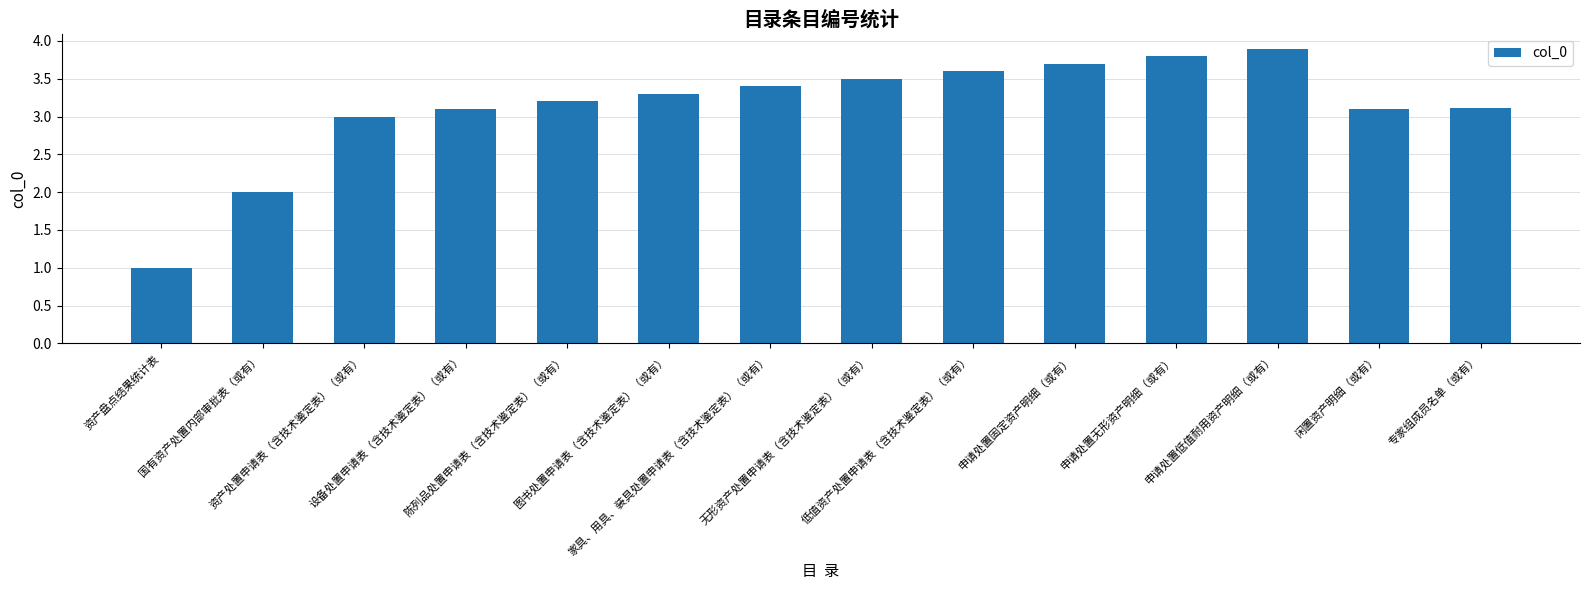

Reading right to left, transcribe all the data shown in this chart.

专家组成员名单（或有）=3.1	闲置资产明细（或有）=3.1	申请处置低值耐用资产明细（或有）=3.9	申请处置无形资产明细（或有）=3.8	申请处置固定资产明细（或有）=3.7	低值资产处置申请表（含技术鉴定表）（或有）=3.6	无形资产处置申请表（含技术鉴定表）（或有）=3.5	家具、用具、装具处置申请表（含技术鉴定表）（或有）=3.4	图书处置申请表（含技术鉴定表）（或有）=3.3	陈列品处置申请表（含技术鉴定表）（或有）=3.2	设备处置申请表（含技术鉴定表）（或有）=3.1	资产处置申请表（含技术鉴定表）（或有）=3.0	国有资产处置内部审批表（或有）=2.0	资产盘点结果统计表=1.0